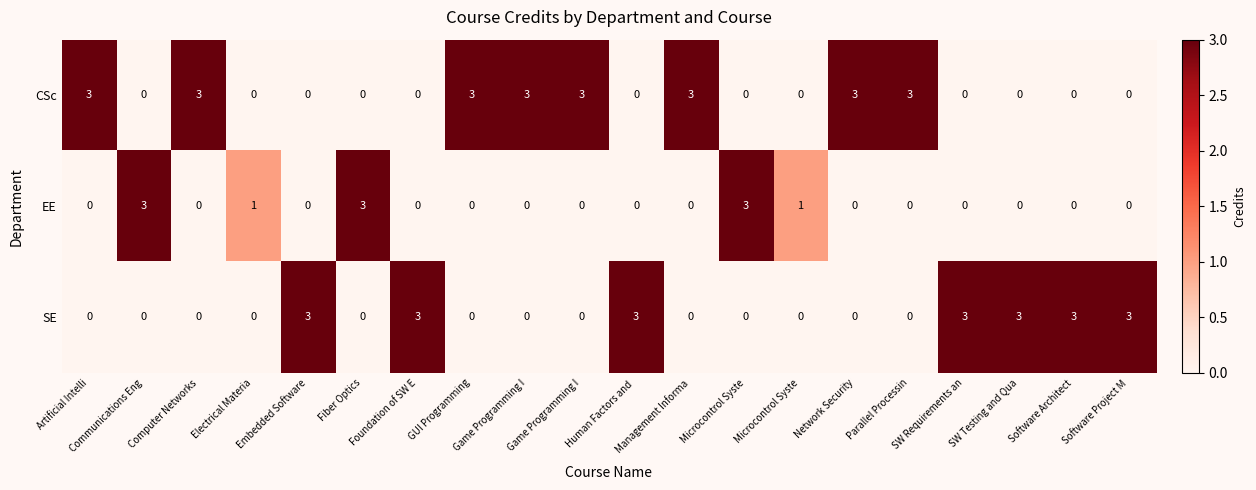

What is the total value across all series at Microcontrol Syste?

3